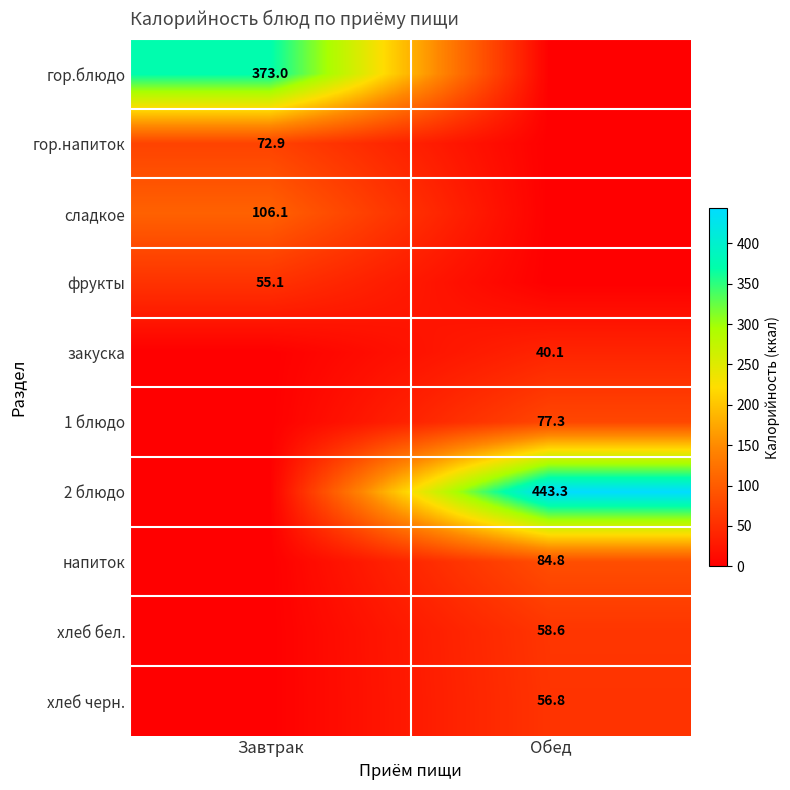

Which has a higher value, Обед or Завтрак?

Завтрак